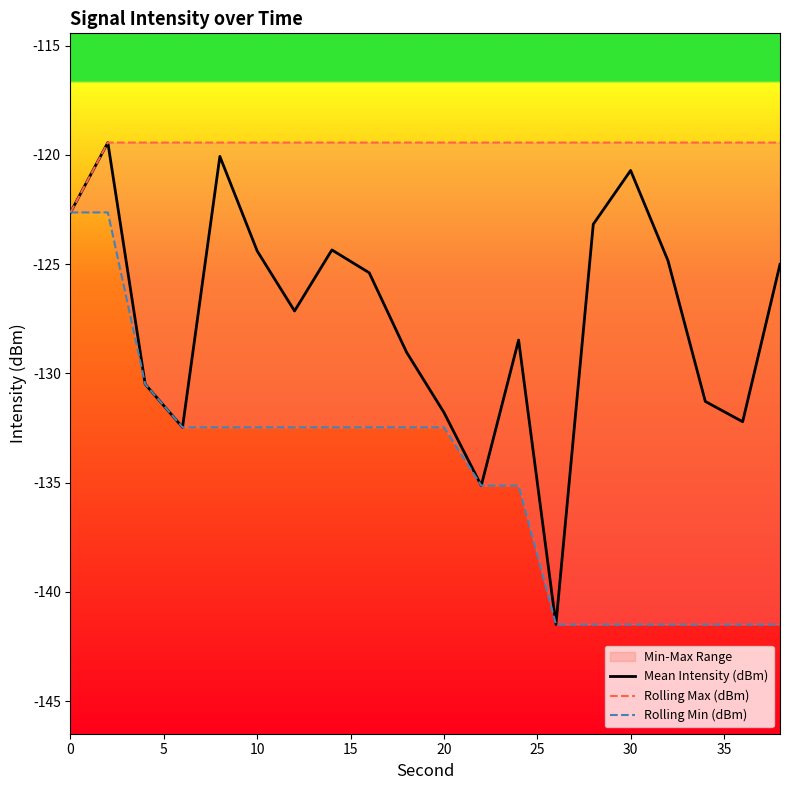

What is the difference between the maximum and minimum values in the Rolling Min (dBm) series?

18.9